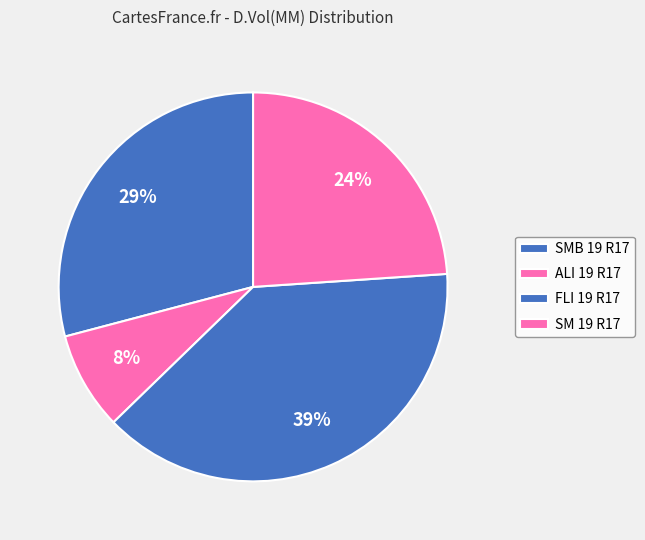

Is the sum of FLI 19 R17 and ALI 19 R17 greater than half?

No